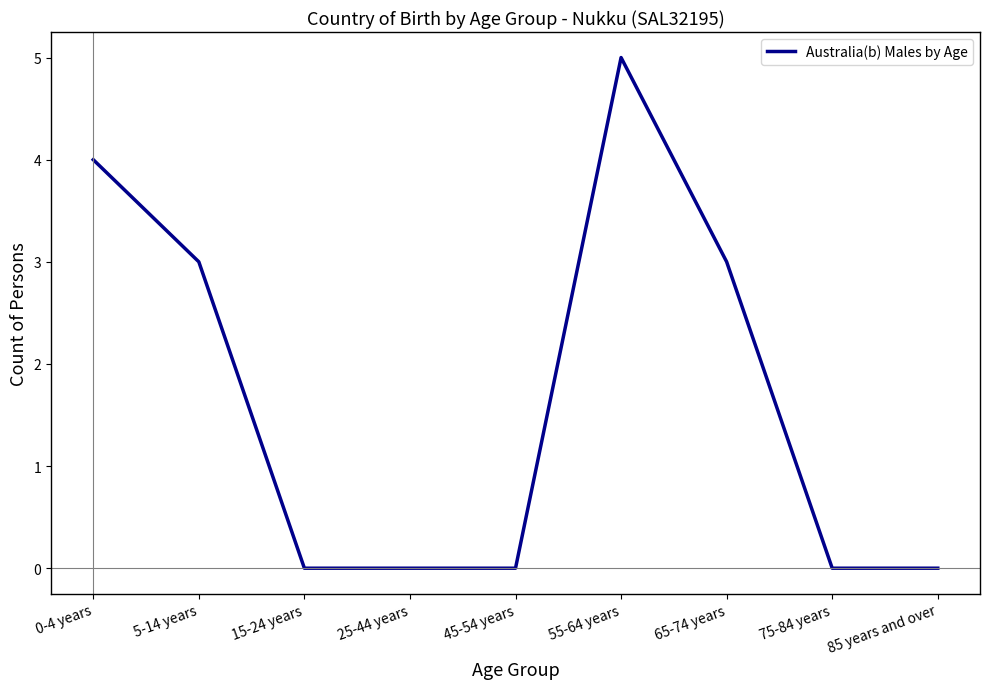

What is the difference between the maximum and minimum values?

5